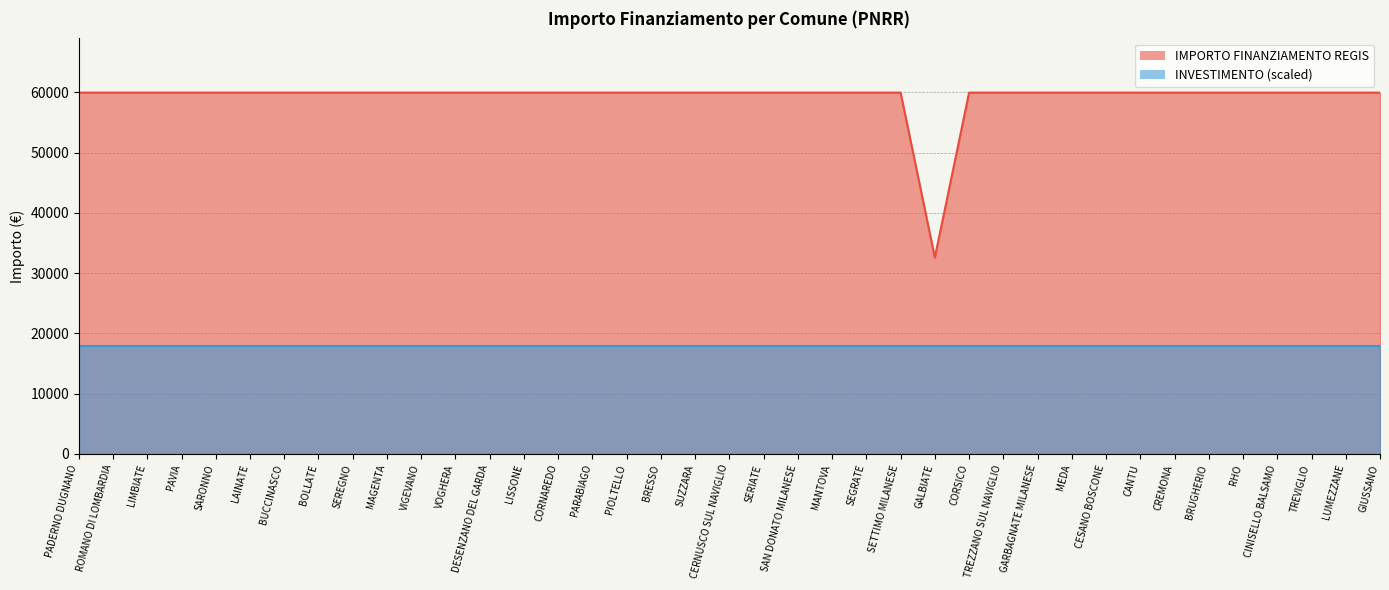

Which has a higher value, ROMANO DI LOMBARDIA or DESENZANO DEL GARDA?

ROMANO DI LOMBARDIA